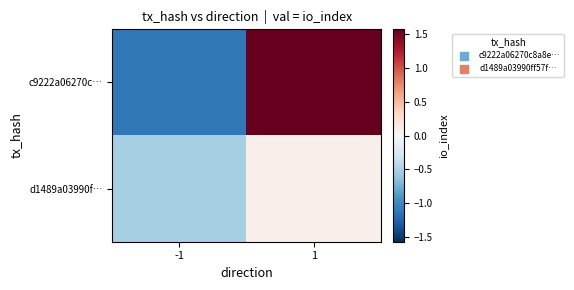

Reading left to right, list all the values displayed in this chart.

c9222a06270c…: -1=-1.1	1=1.6
d1489a03990f…: -1=-0.5	1=0.1